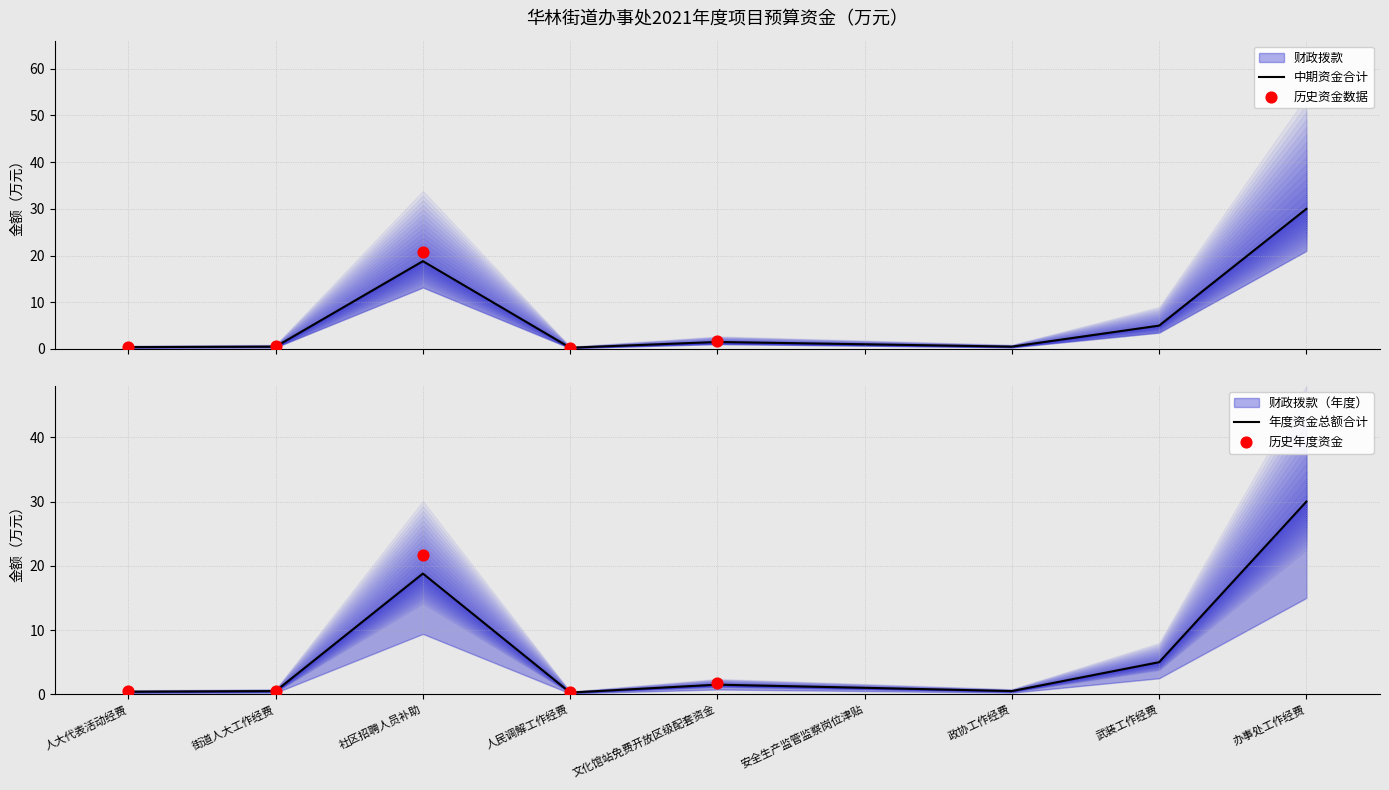

Is the value of 财政拨款 at 武装工作经费 greater than the value of 中期资金合计 at 武装工作经费?

No